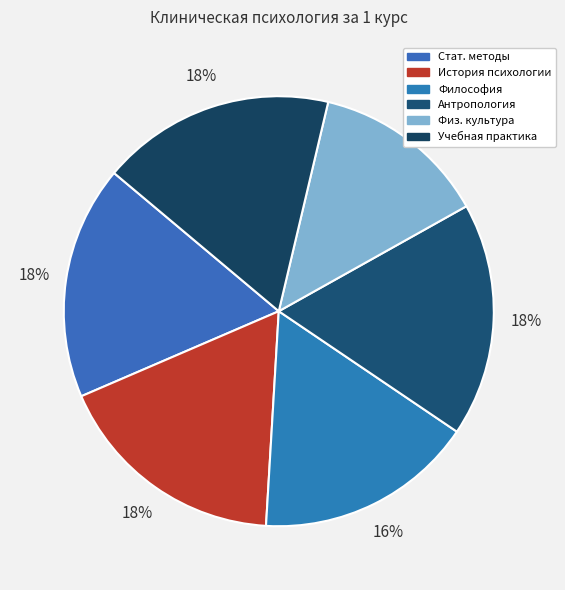

Which category has the smallest portion of the pie?

Физ. культура